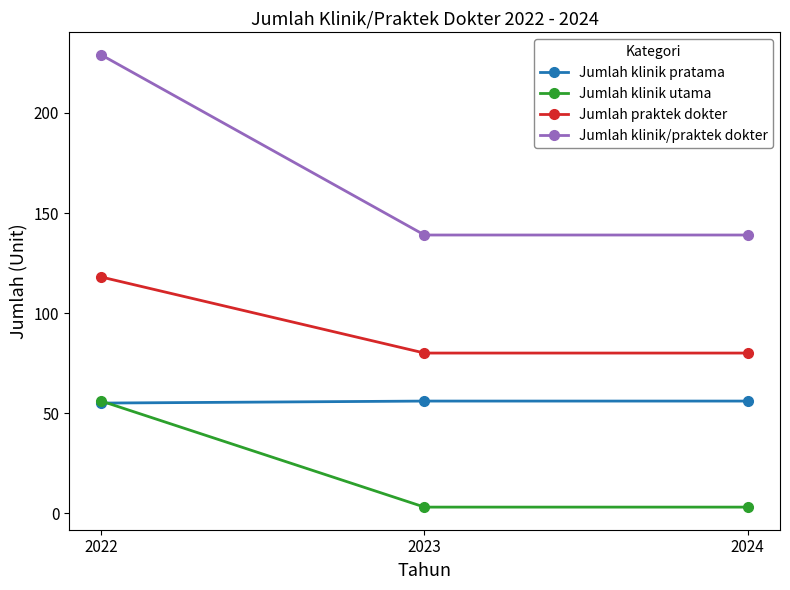

At which label does Jumlah klinik utama reach its peak?

2022